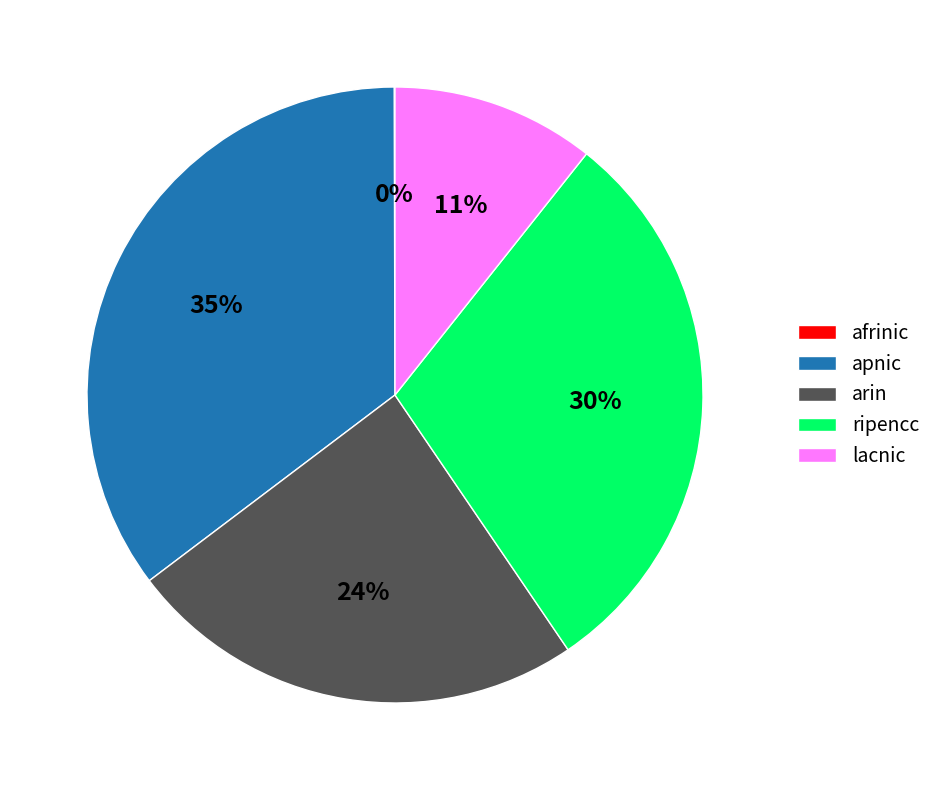

Is it true that lacnic is 11% of the pie?

True